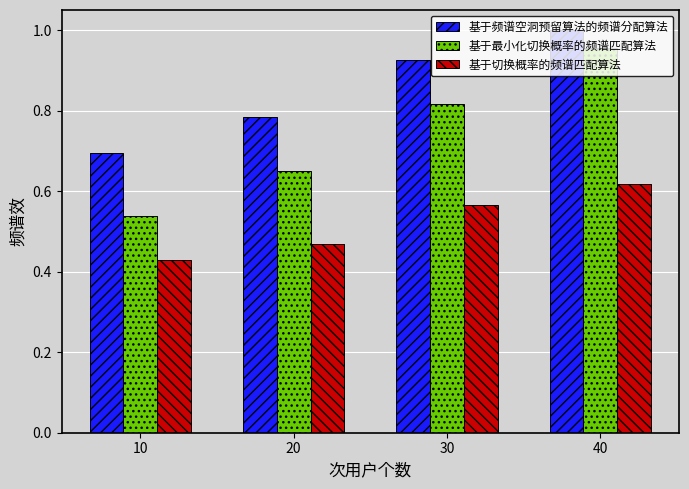

What is the sum of all 基于切换概率的频谱匹配算法 values?

2.1